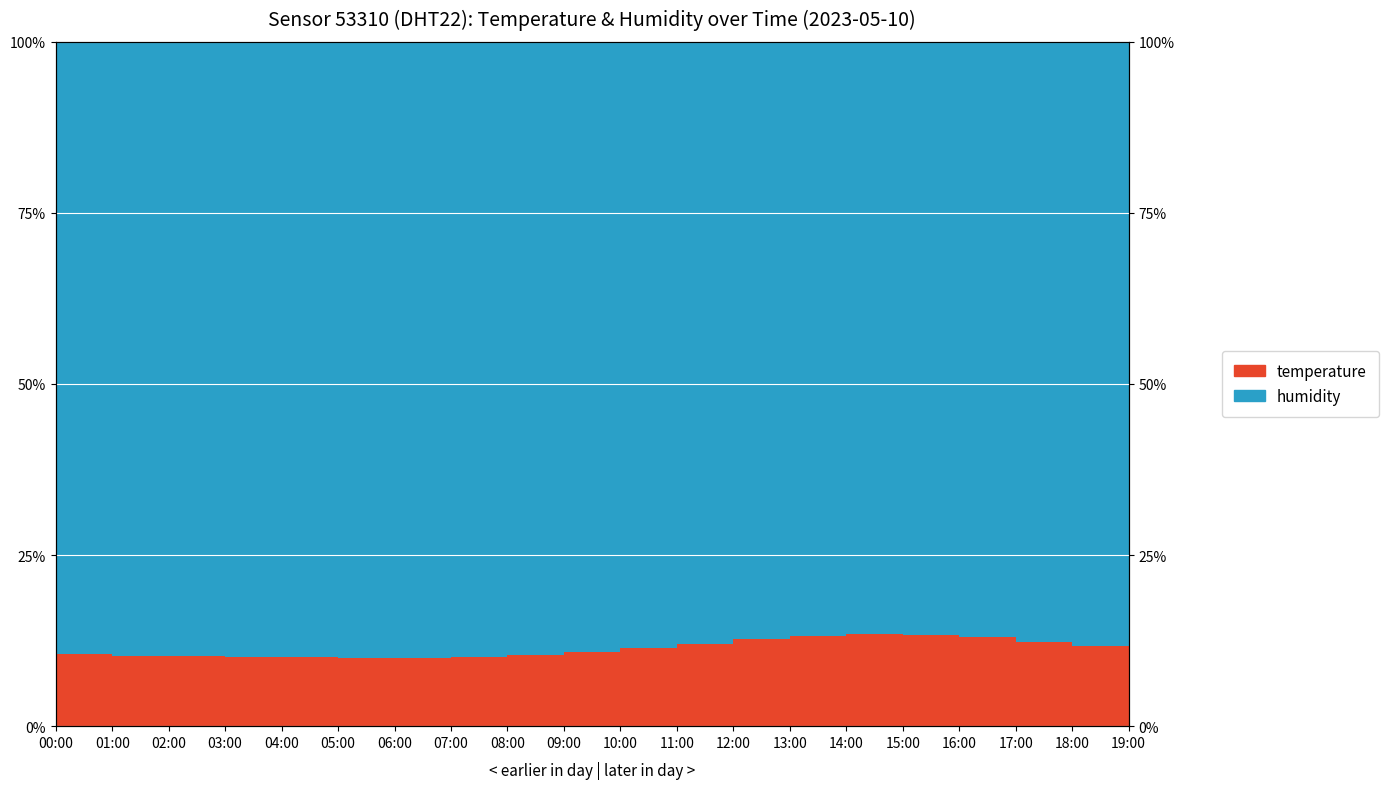

Where is the data nearest to the value 11?

19:00